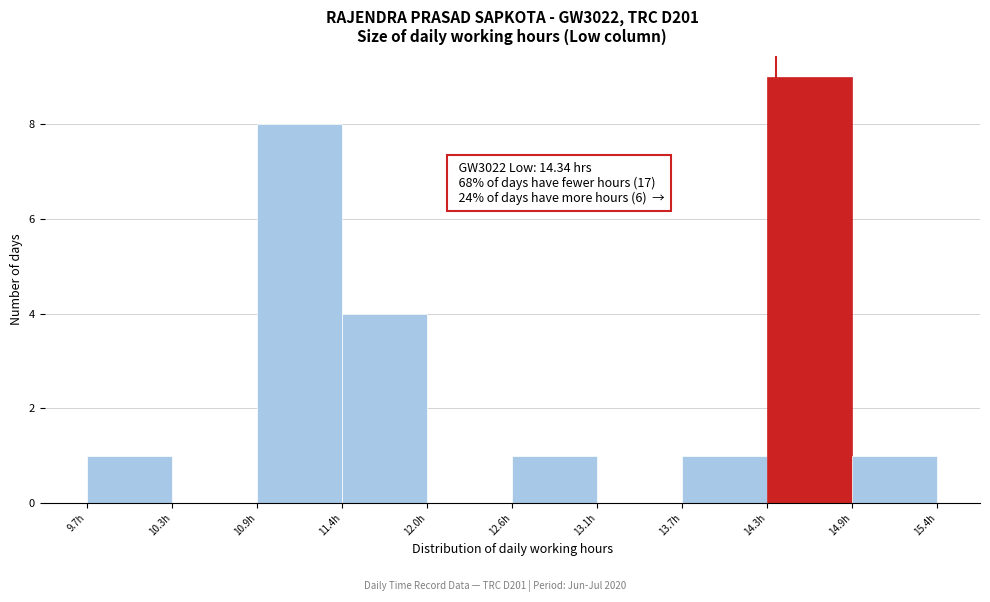

Over which range of the x-axis is the bar tallest?

14.28 to 14.85